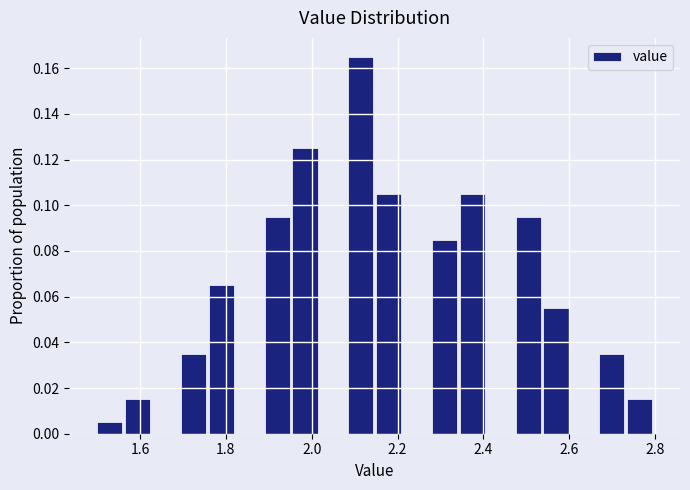

Read against the x-axis, roughly where is the centre of the tallest bar?

2.12